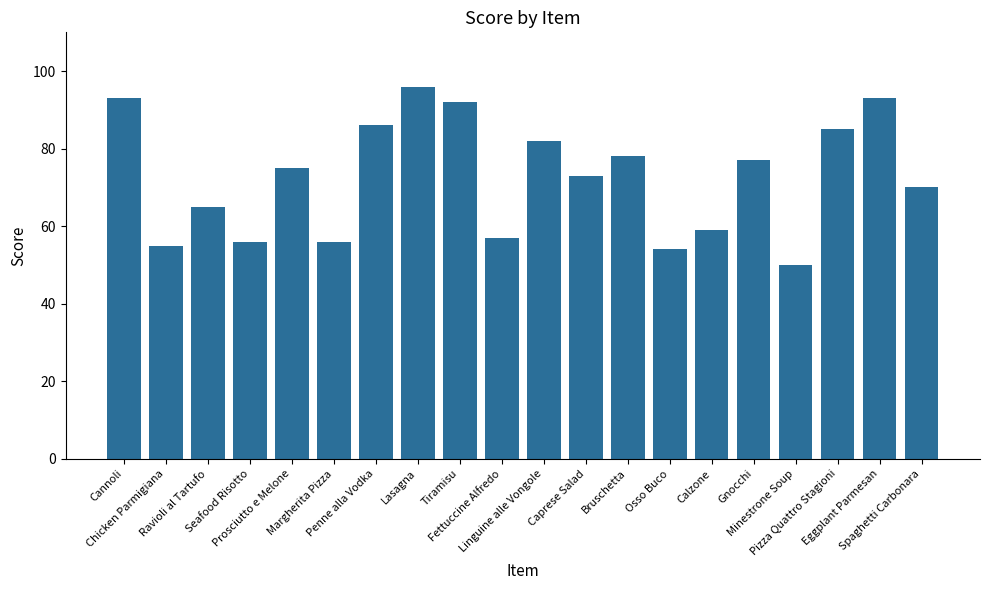

Which has a higher value, Tiramisu or Penne alla Vodka?

Tiramisu